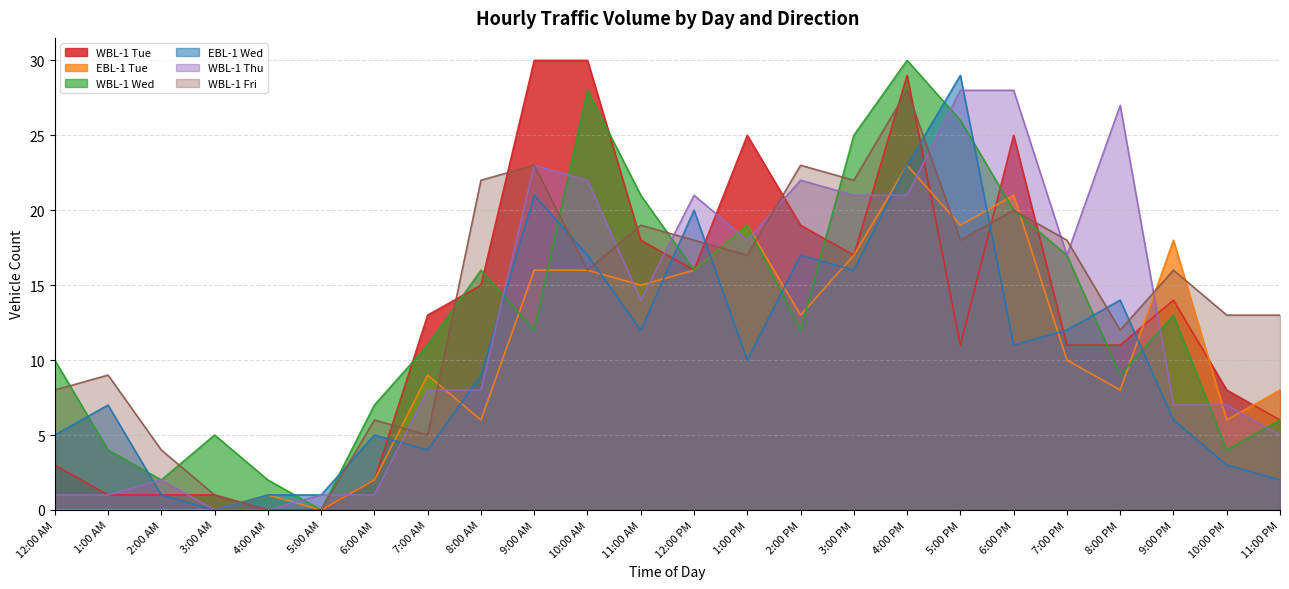

At which category is the sum across all series the highest?

4:00 PM